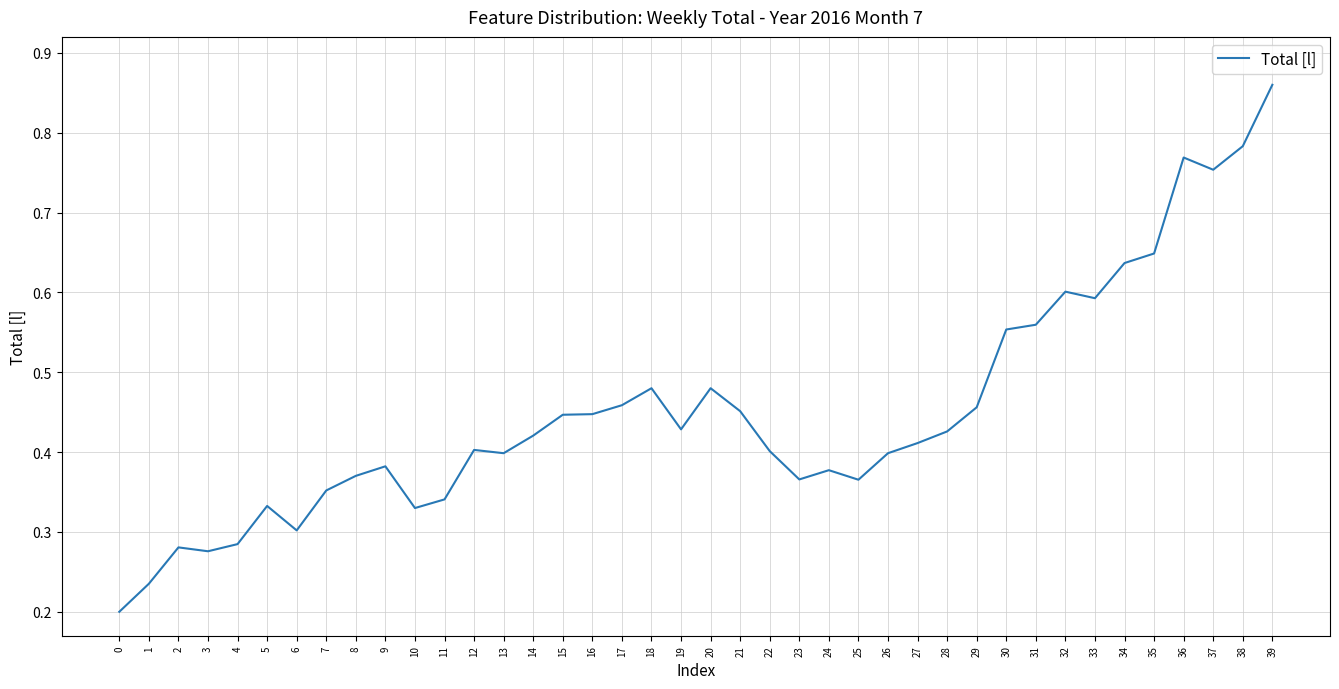

Which category has the highest value across all series?

39